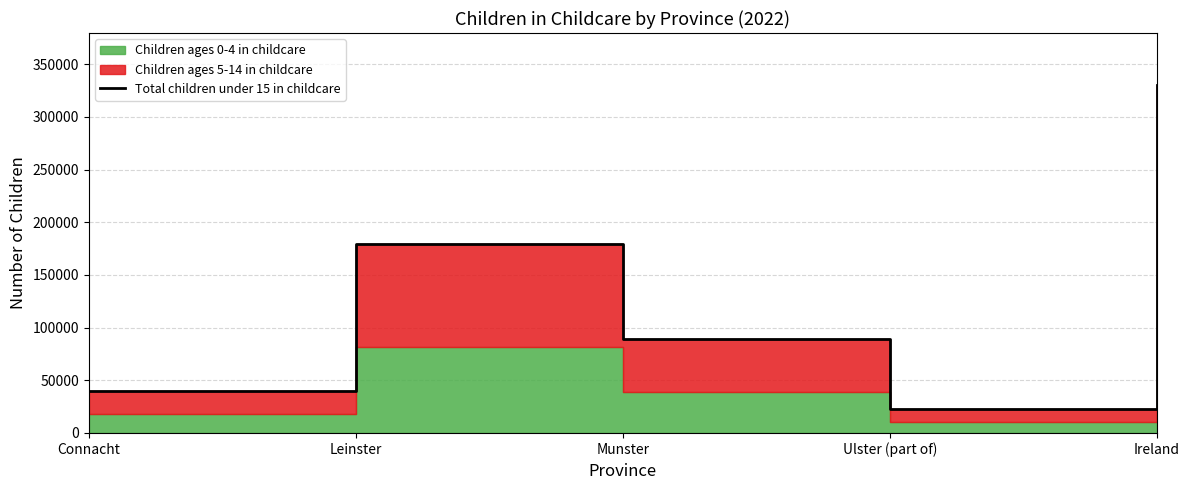

What is the average value?

132022